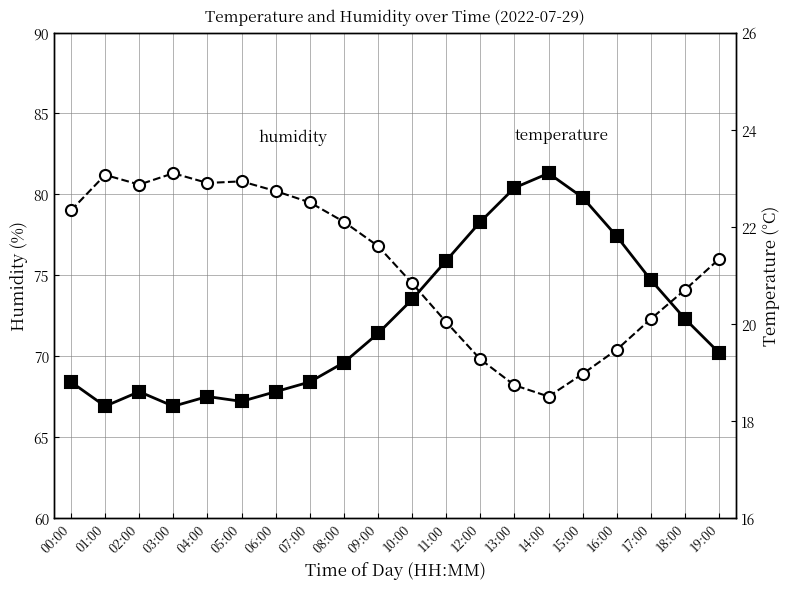

What is the highest value of the humidity series?

81.3